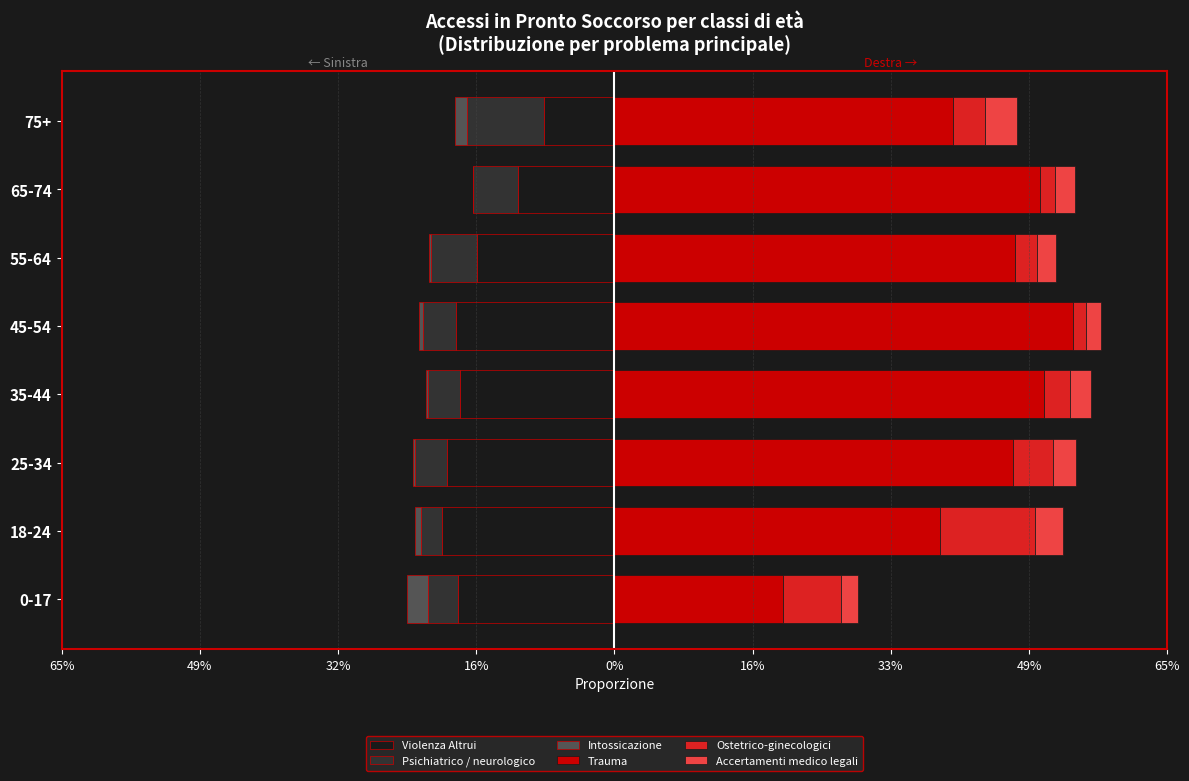

What is the value of the Psichiatrico / neurologico bar at the 7th from the left?

-0.1